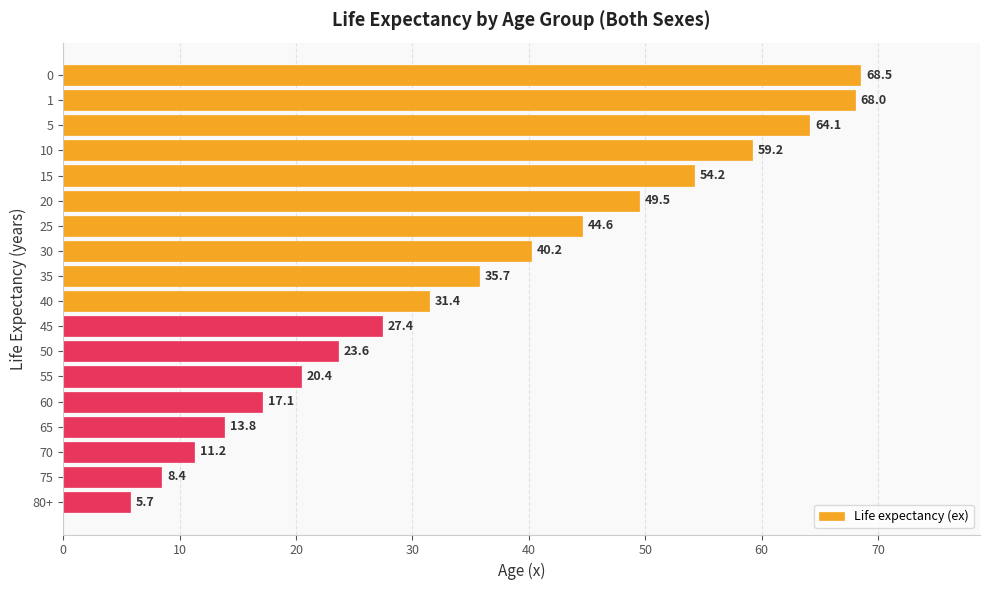

What is the difference between the maximum and minimum values?

62.8